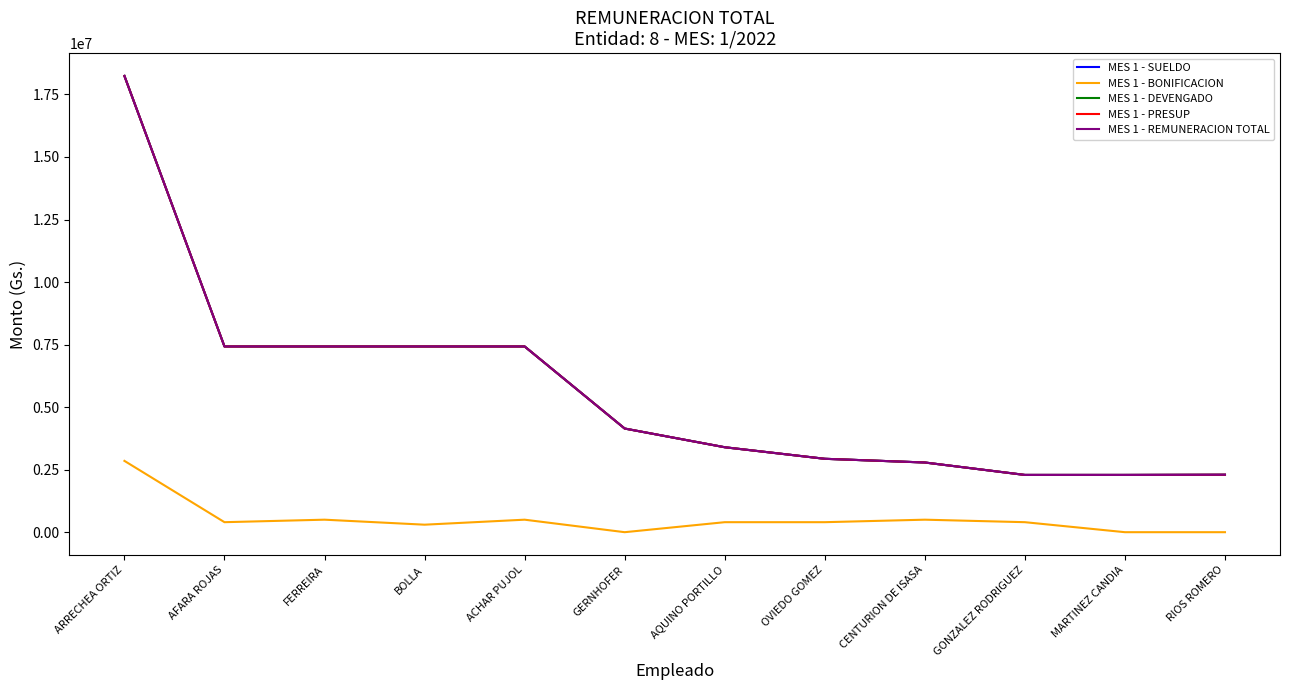

Is it true that MES 1 - REMUNERACION TOTAL equals 7425200 at BOLLA?

True